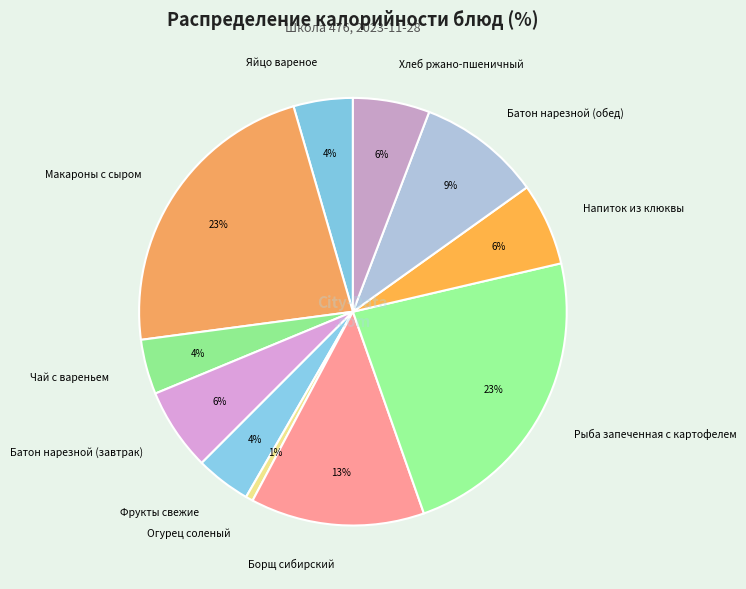

To the nearest percent, what is the difference between the Хлеб ржано-пшеничный and Огурец соленый slice percentages?

5%